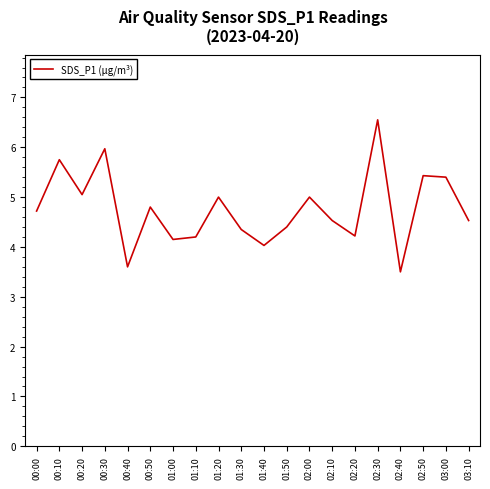

Is it true that the value at 01:10 is 5.9?

False